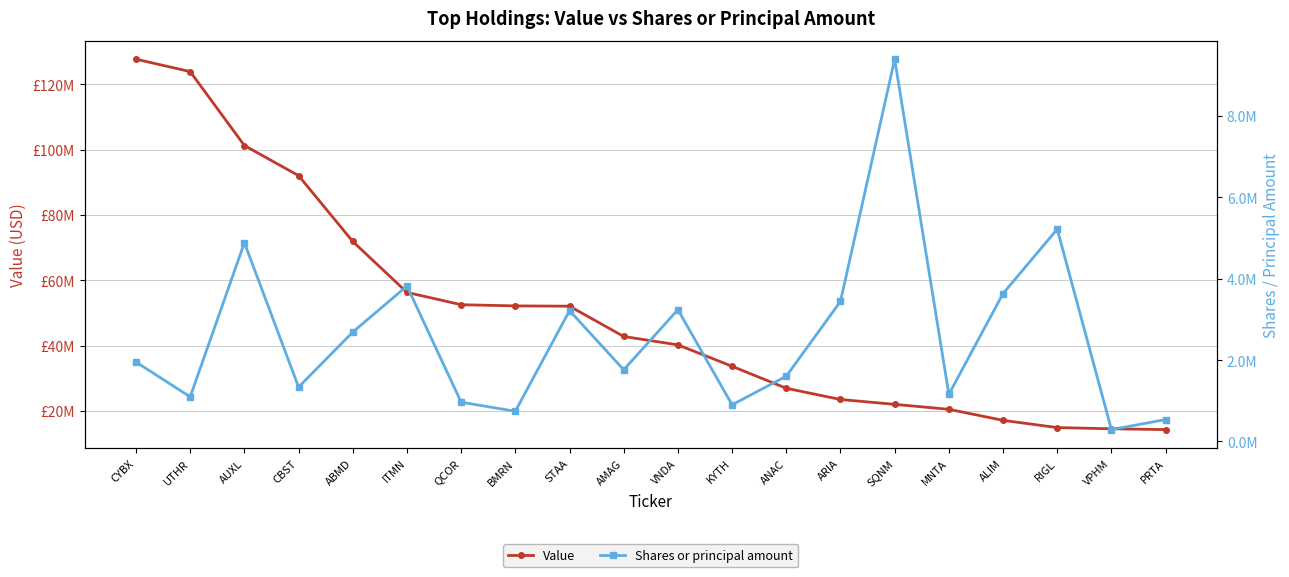

Where is Value nearest to the value 70964000?

ABMD